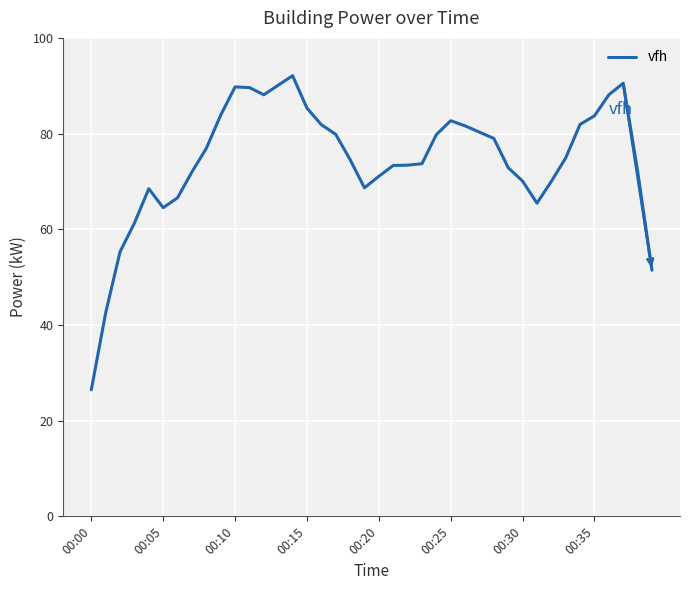

What is the greatest value displayed?

92.1